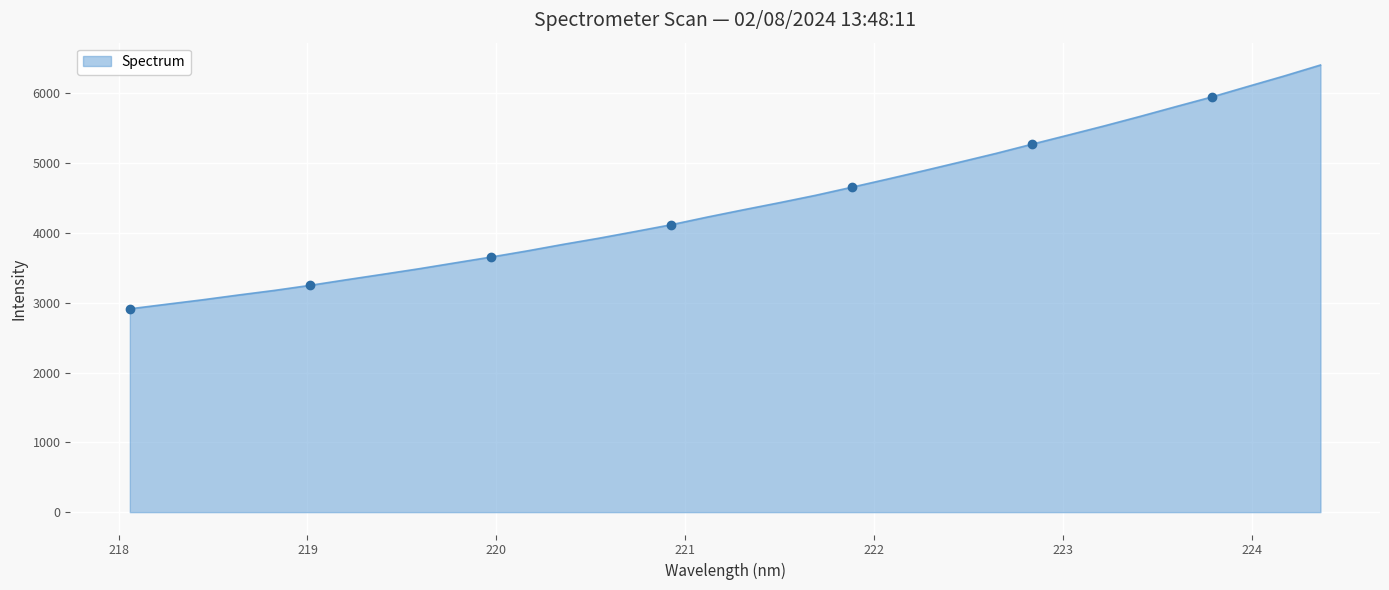

Is it true that the value at 223.0264 is 1165.4?

False